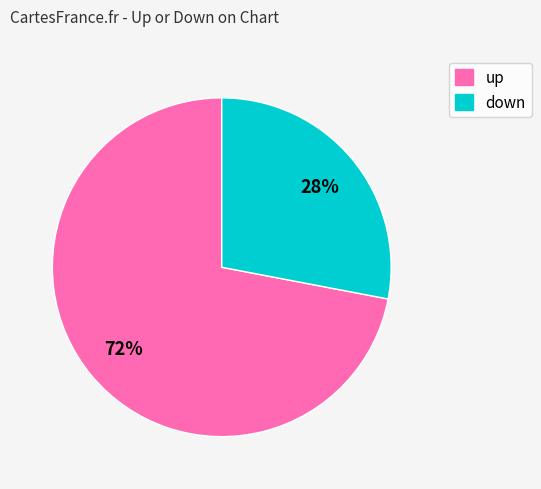

Rank the categories by value from lowest to highest.

down, up